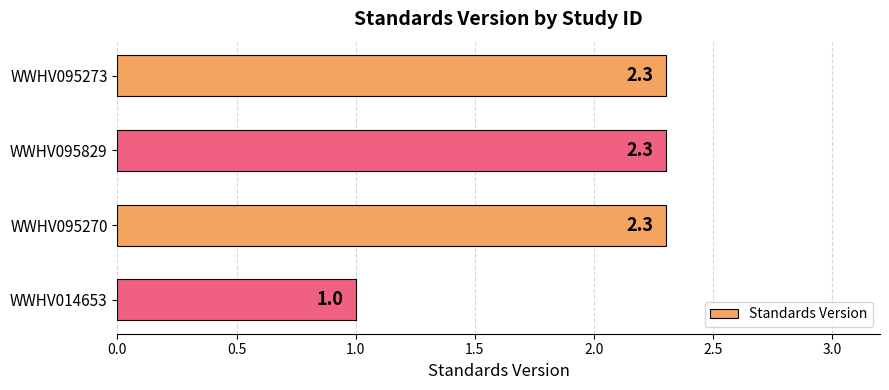

What is the greatest value displayed?

2.3